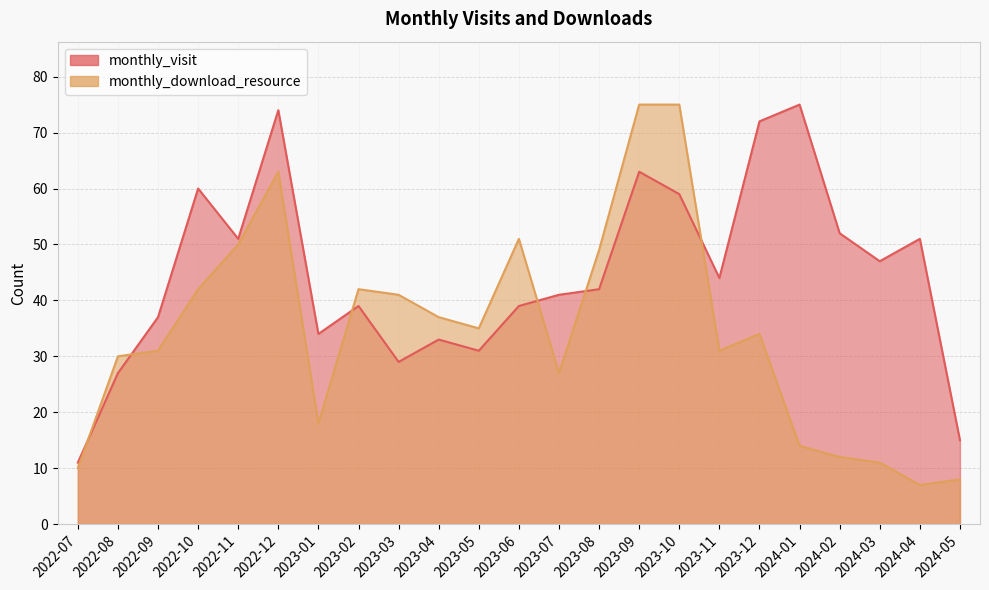

Where is monthly_download_resource nearest to the value 41?

2023-03